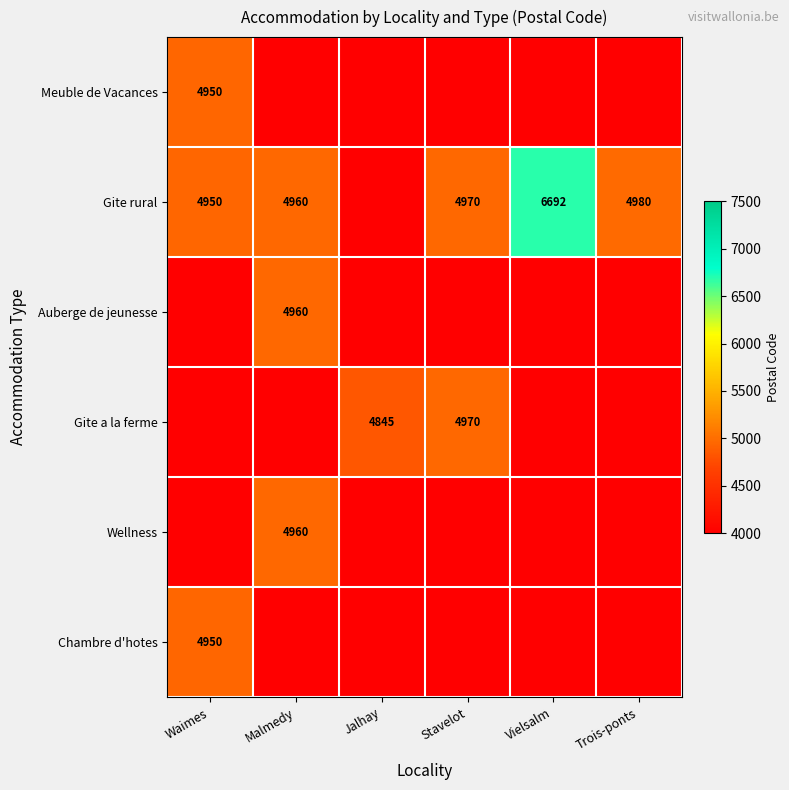

True or false: Gite rural has a value of 4980 at Trois-ponts.

True